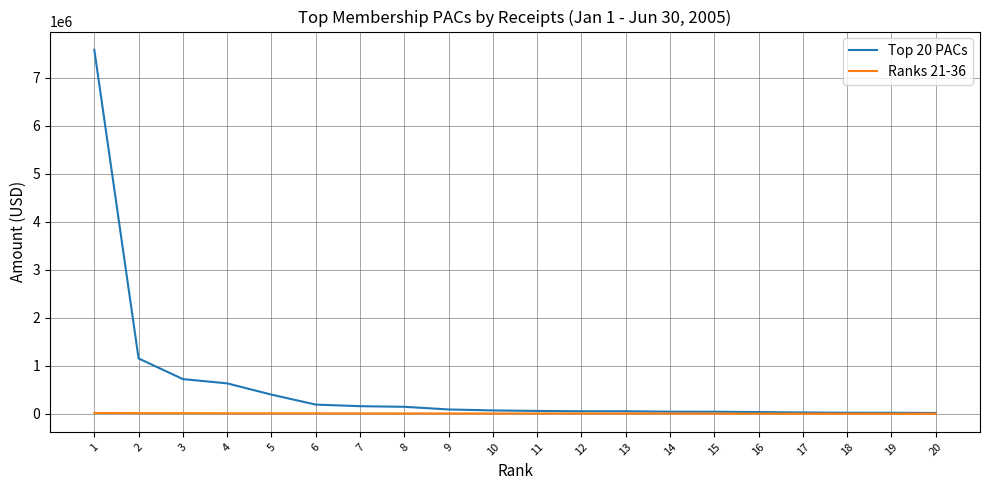

What is the average value of the Top 20 PACs series?

574868.5